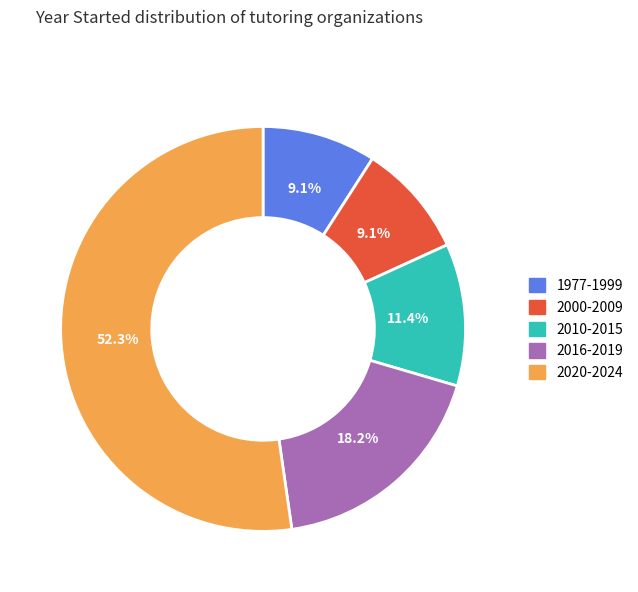

Is it true that 1977-1999 is 9% of the pie?

True